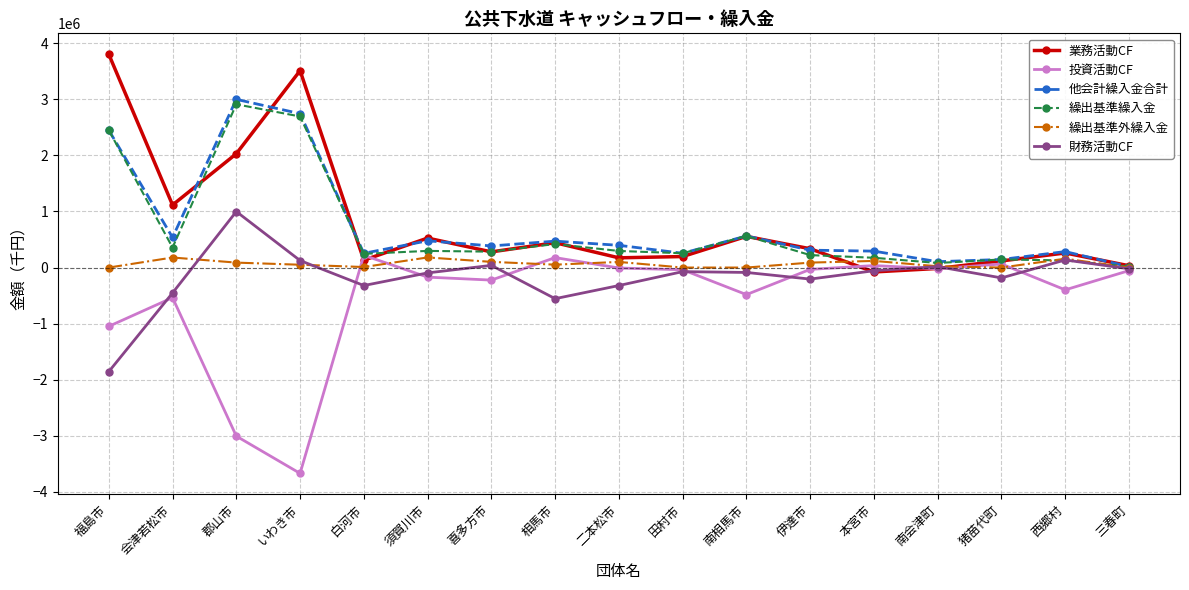

At which label is 投資活動CF closest to -1725996?

福島市